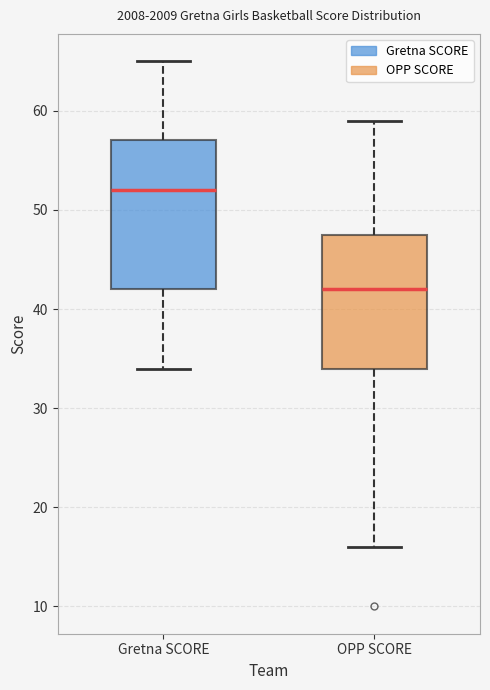

Reading left to right, transcribe this box plot: for each box, give where its median line is, the range the box spans, and where its two whiskers end, as read against the y-axis. The values are not printed on the chart, so give them approximately, as read against the axis.

Gretna SCORE: median 52, box 42 to 57, whiskers 34 to 65
OPP SCORE: median 42, box 34 to 48, whiskers 16 to 59